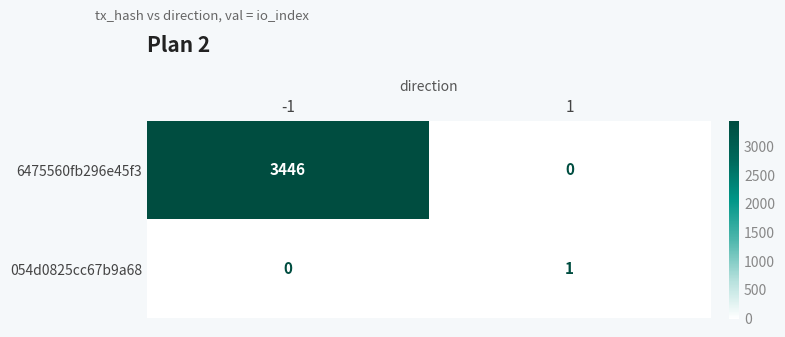

What is the spread (max minus min) of values at -1?

3446